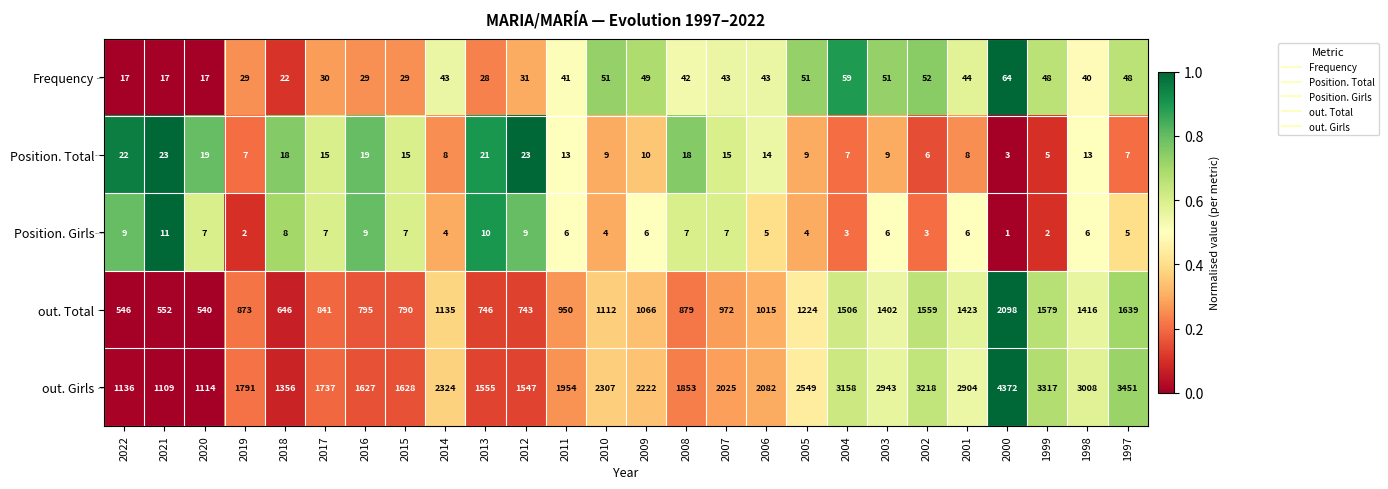

How many series are shown in this chart?

5